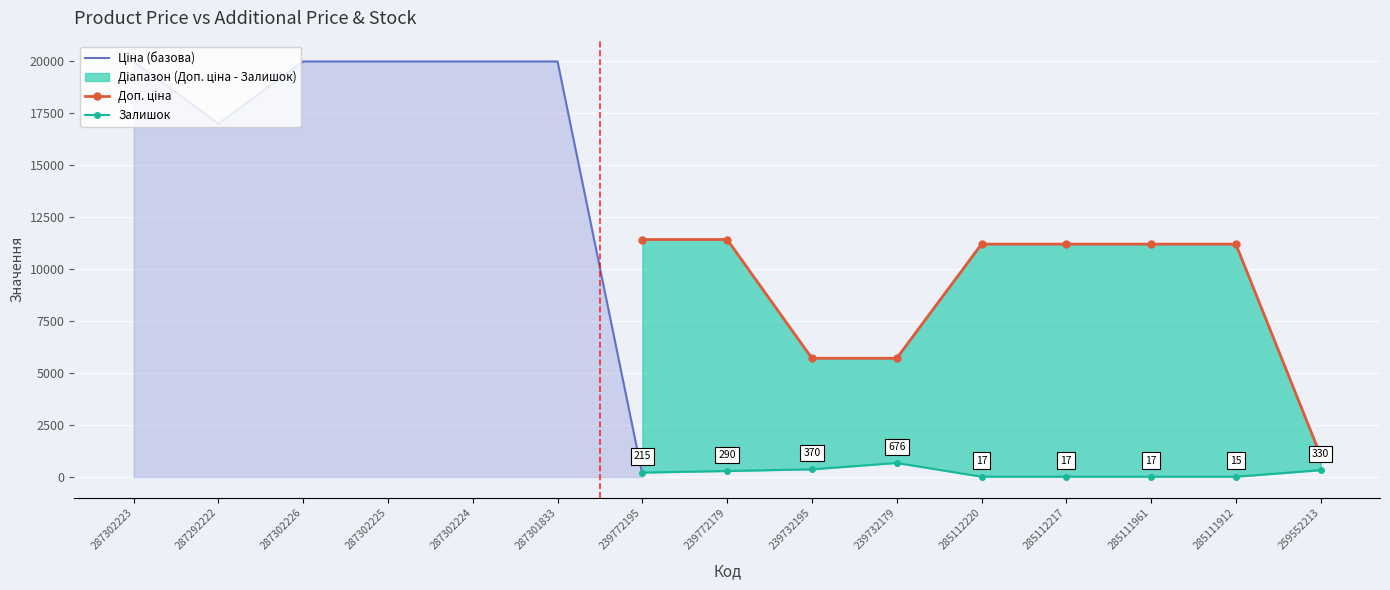

Is it true that Ціна equals 11188.2 at 285111961?

True